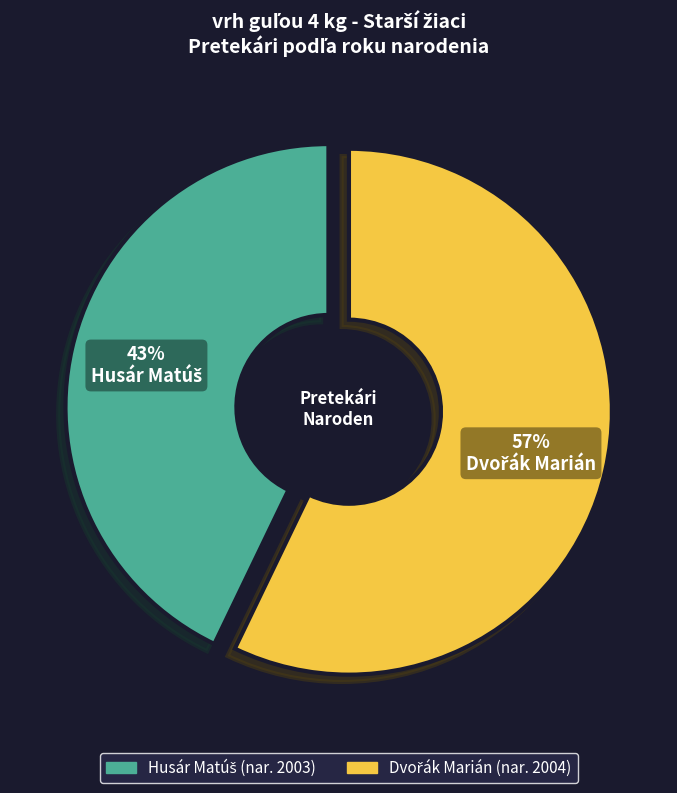

Is there any slice that represents more than half of the pie?

Yes